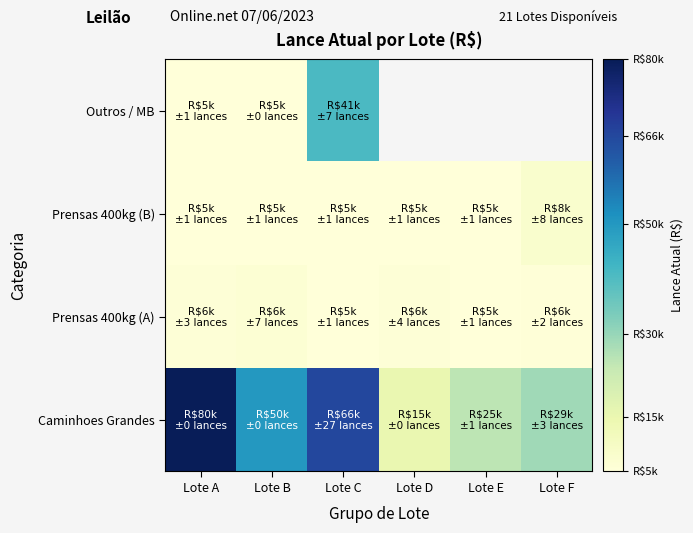

Which label corresponds to the largest value in the chart?

Lote A